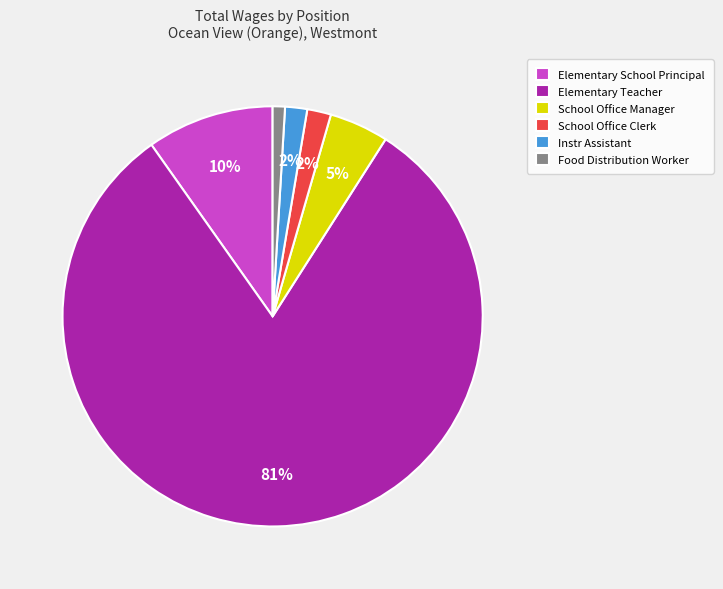

Do Elementary Teacher and Instr Assistant together represent more than half of the pie?

Yes